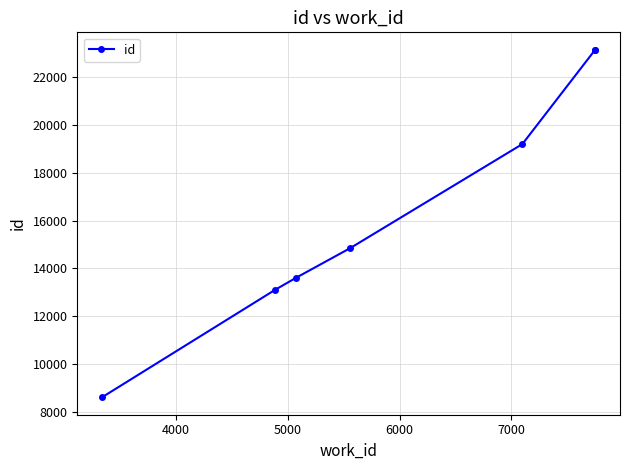

True or false: the data has more than 2 interior local peaks.

False